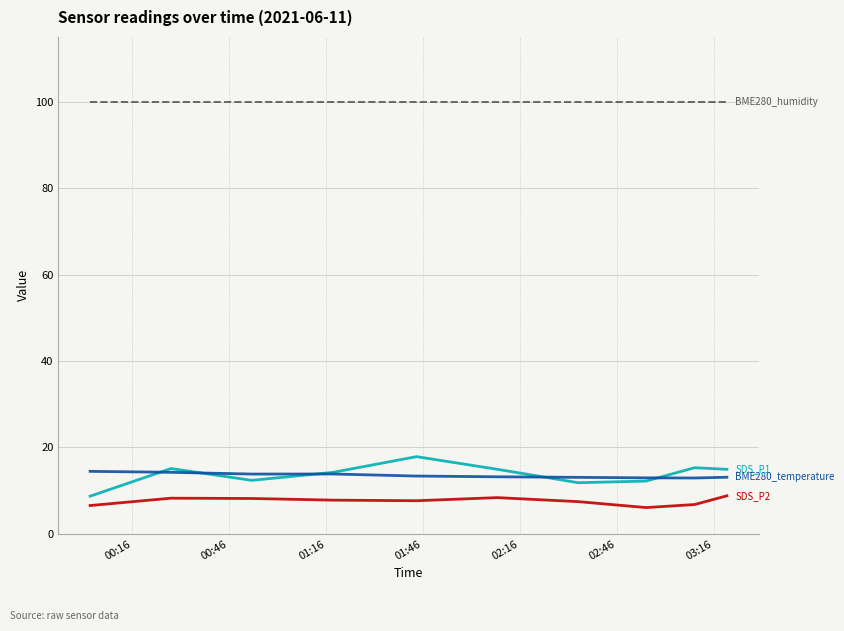

What is the maximum value shown in the chart?

100.0